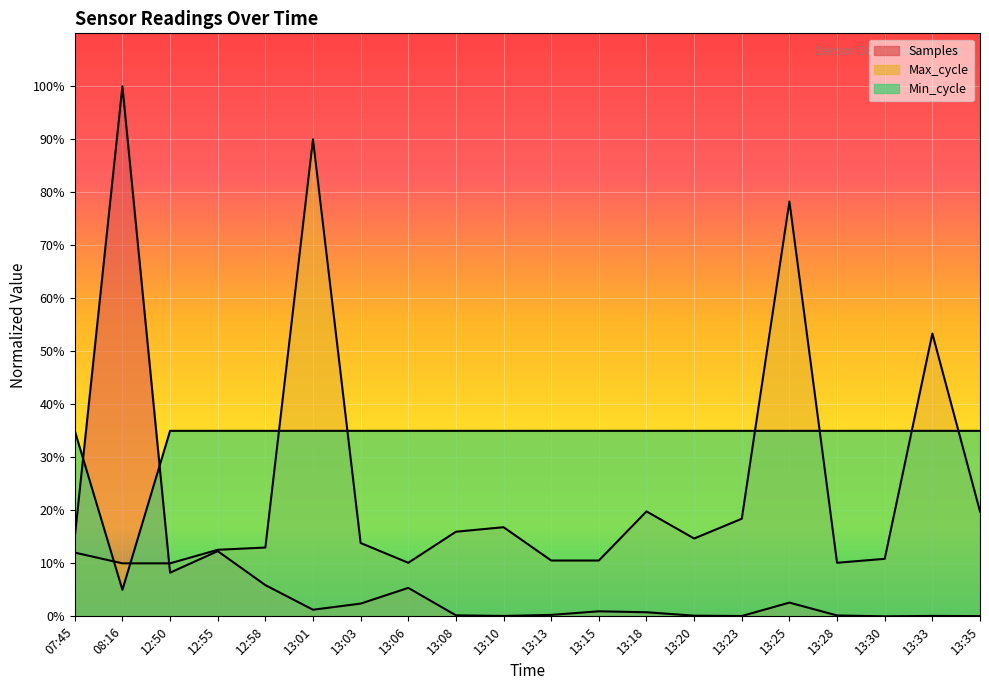

Where is the first local maximum for Samples?

08:16